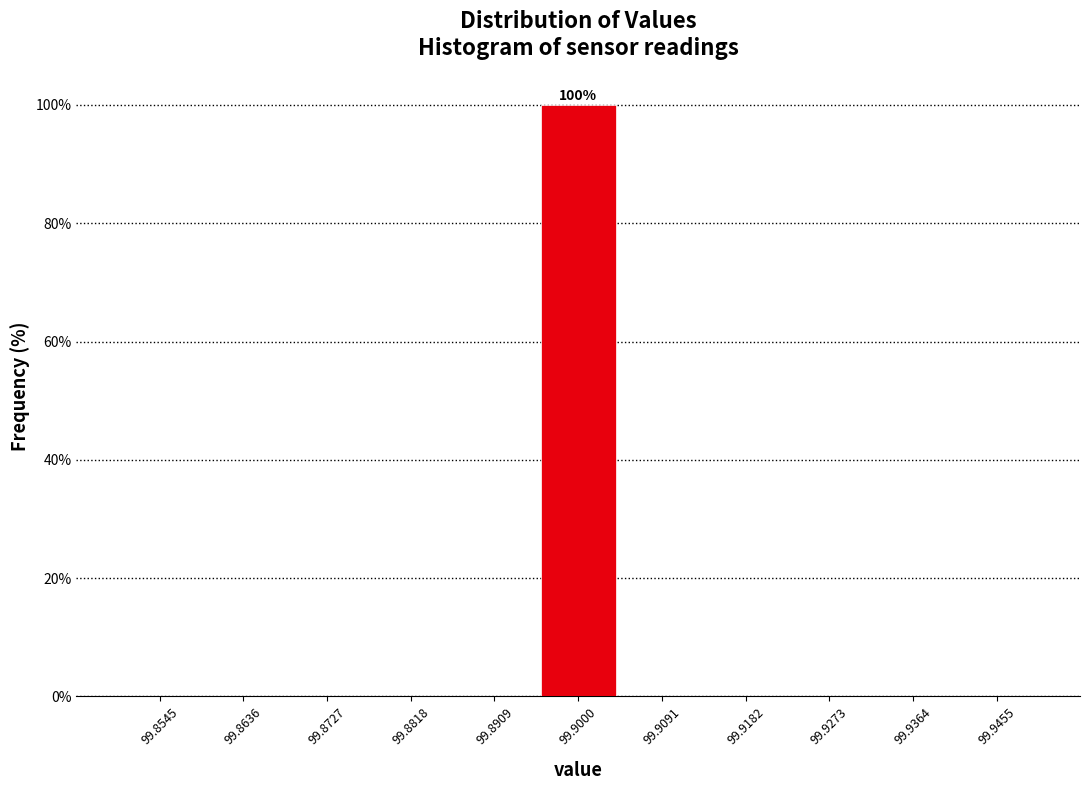

Which range on the x-axis has the tallest bar?

99.895 to 99.905